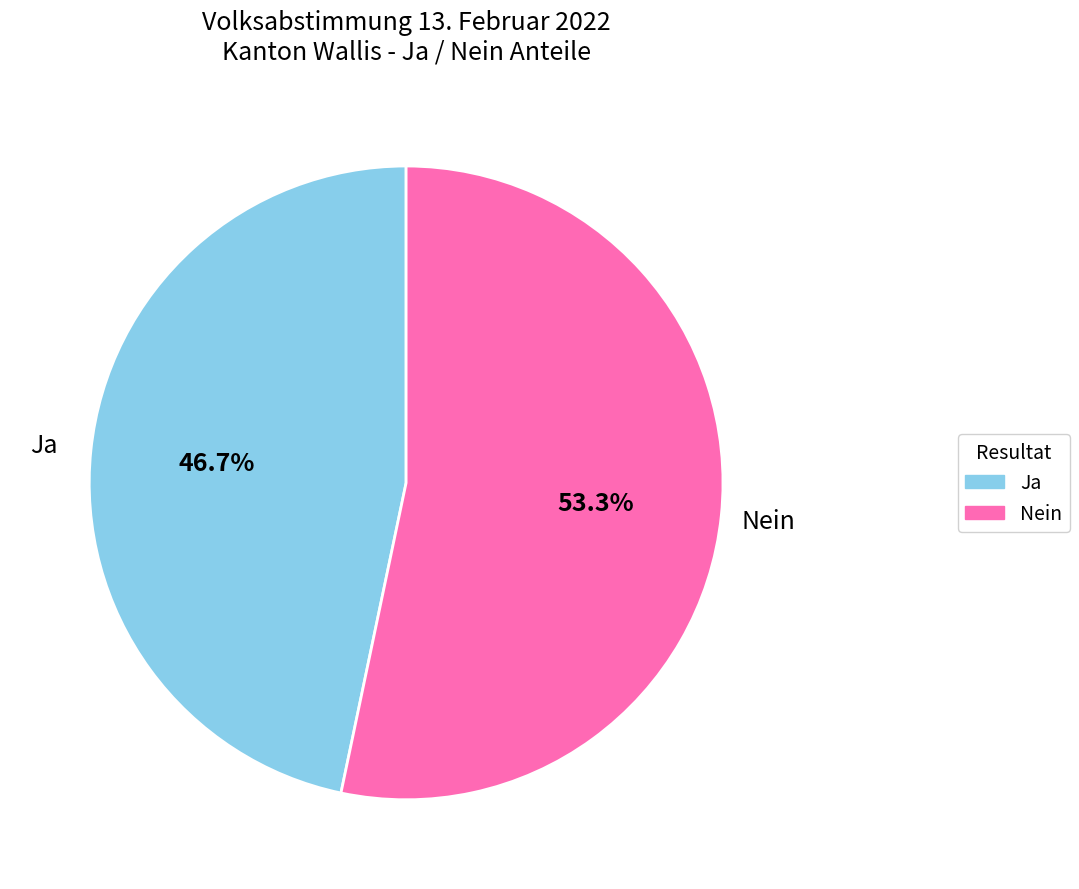

To the nearest percent, what percentage of the pie is Nein?

53%